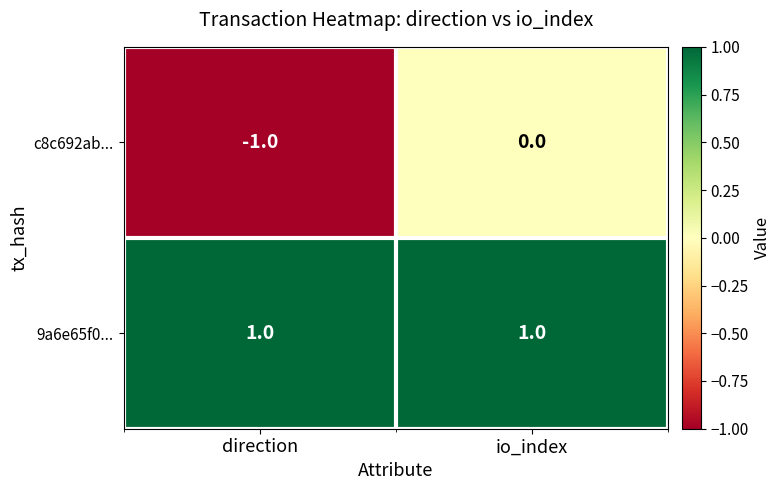

Is it true that c8c692ab... equals -2 at direction?

False